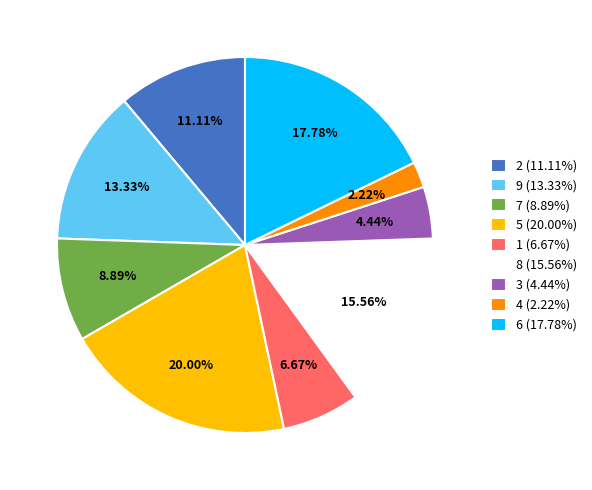

Is there any slice that represents more than half of the pie?

No